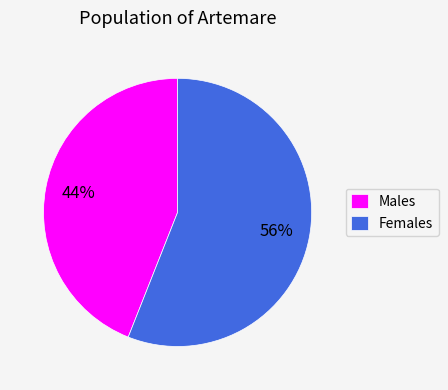

Do Males and Females together represent more than half of the pie?

Yes